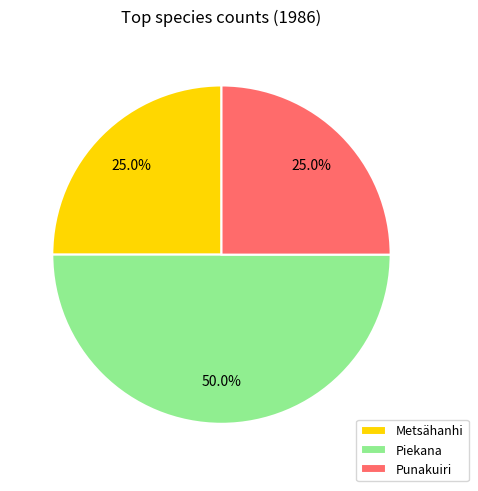

Do Punakuiri and Piekana together represent more than half of the pie?

Yes